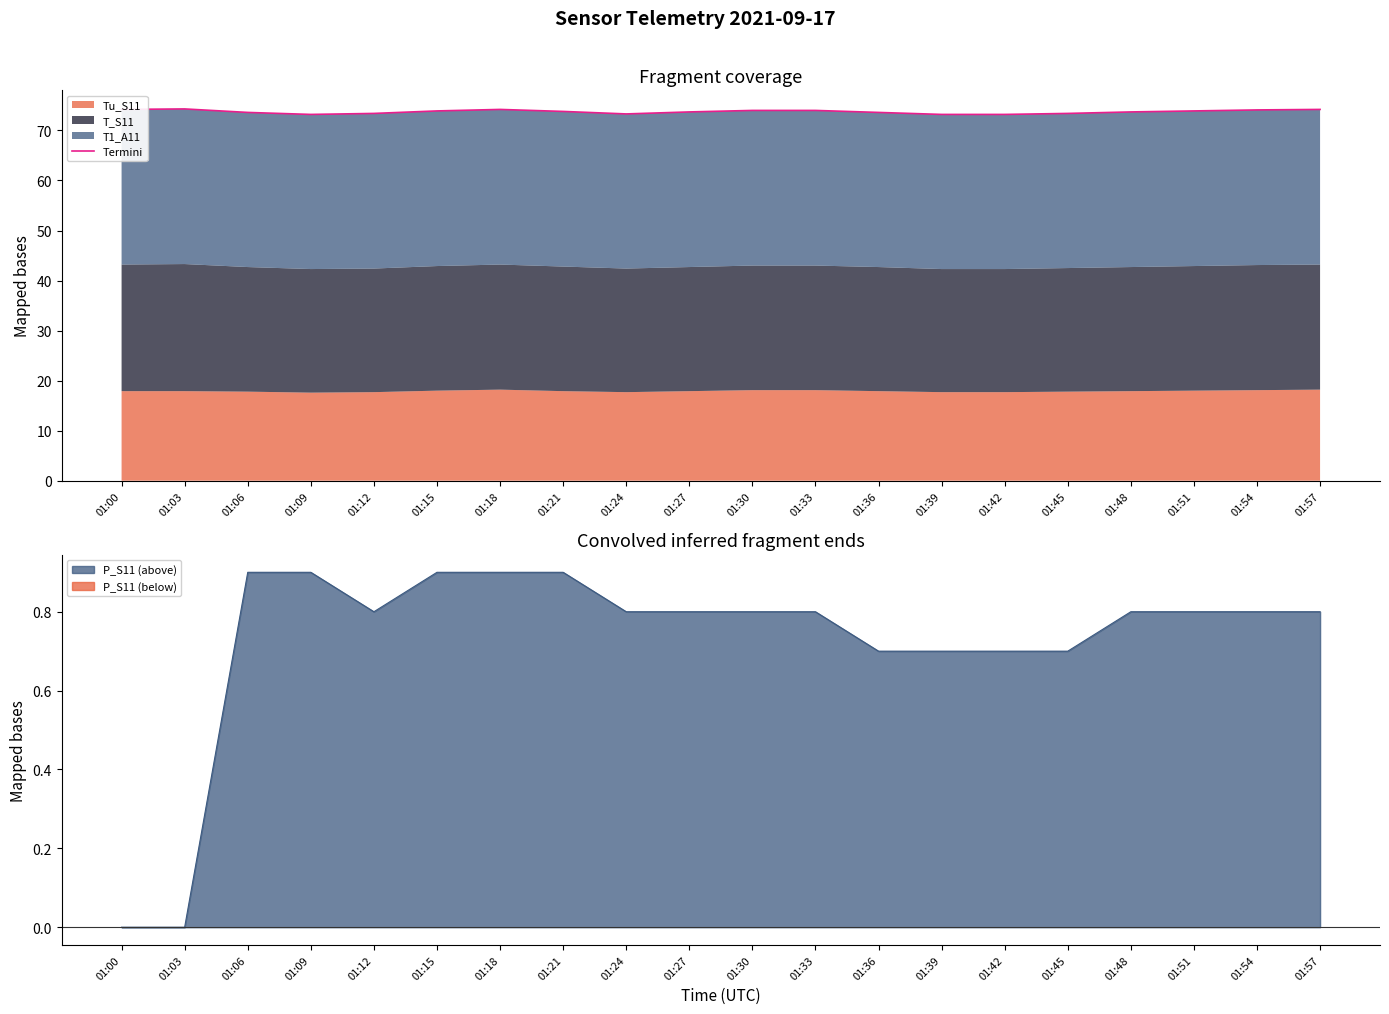

Does the chart have visible grid lines?

No